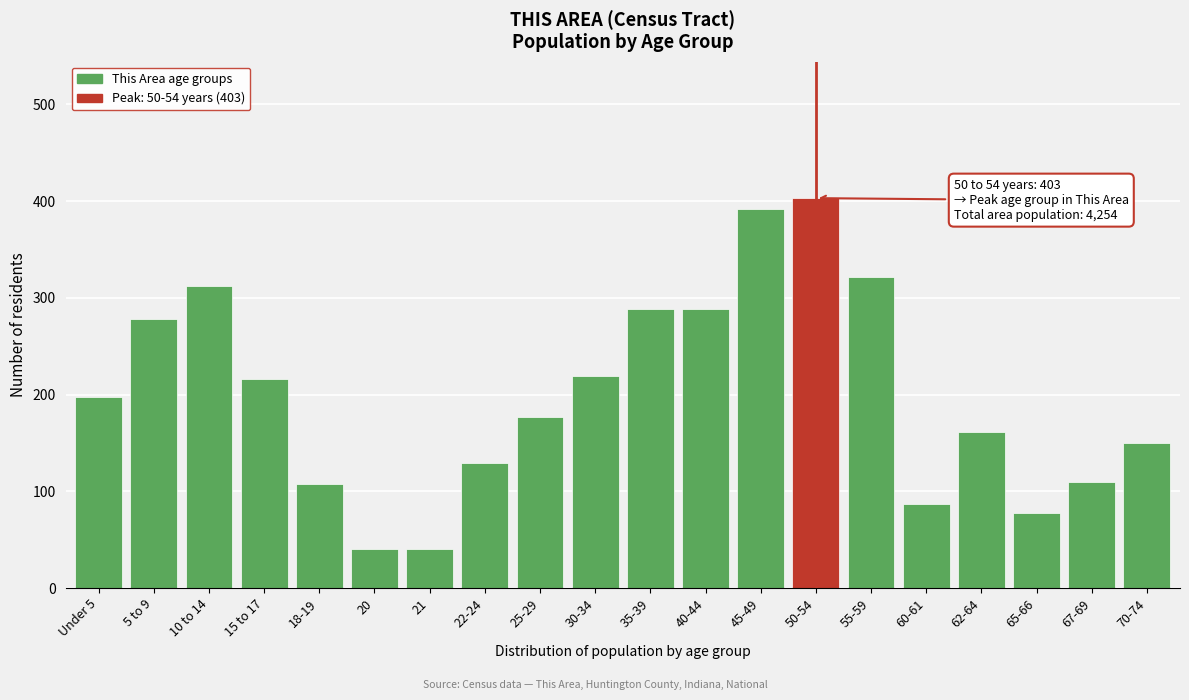

Reading left to right, list all the values displayed in this chart.

197	278	312	216	107	40	40	129	177	219	288	288	392	403	321	87	161	78	110	150